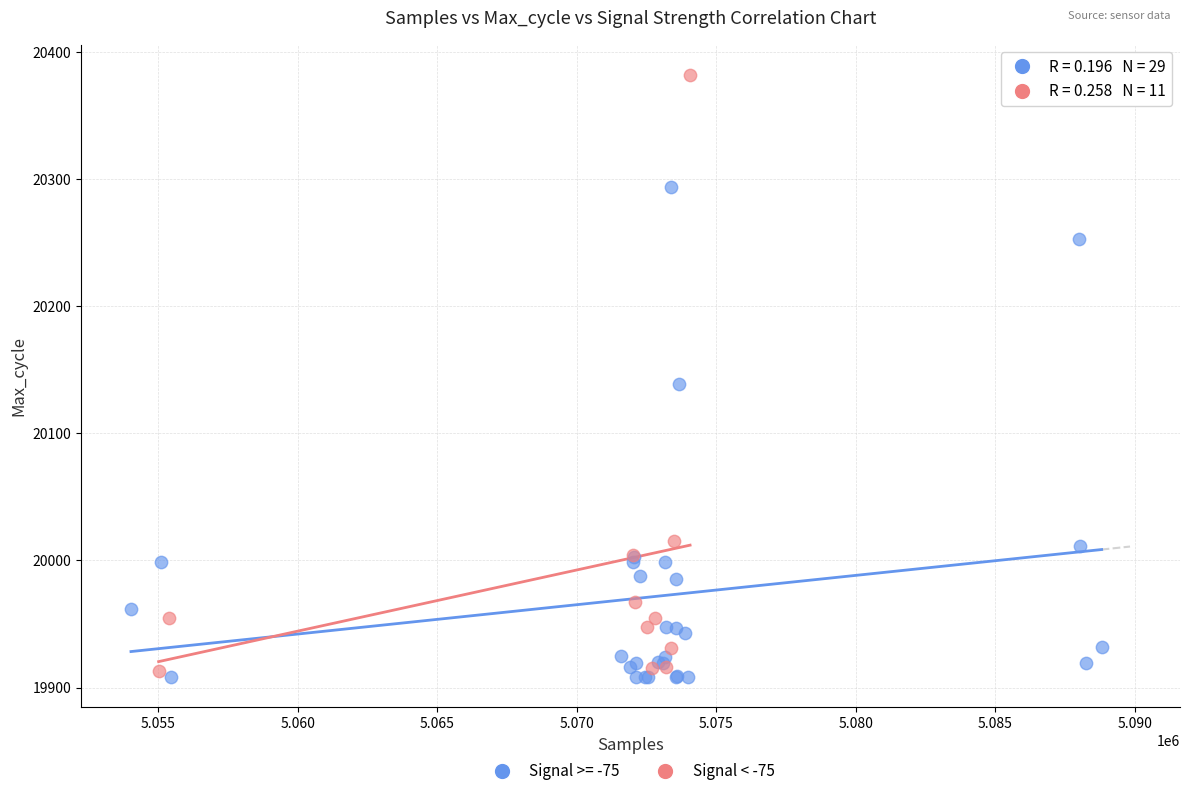

Which series has the widest spread of Y values?

Signal < -75